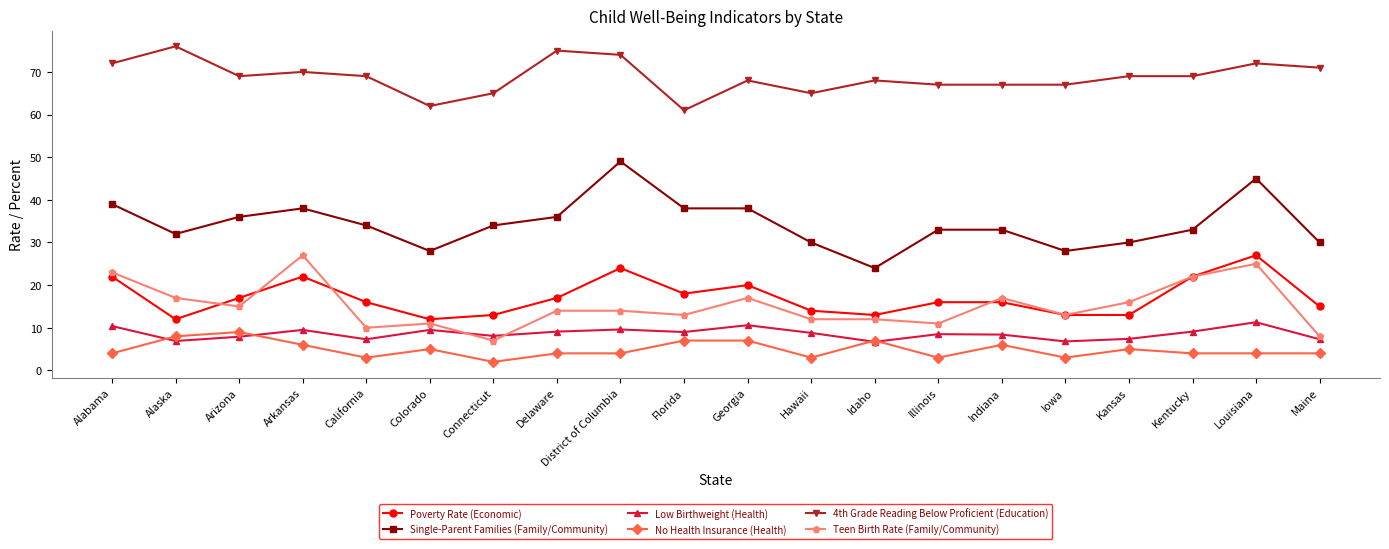

How many distinct data groups are displayed?

6